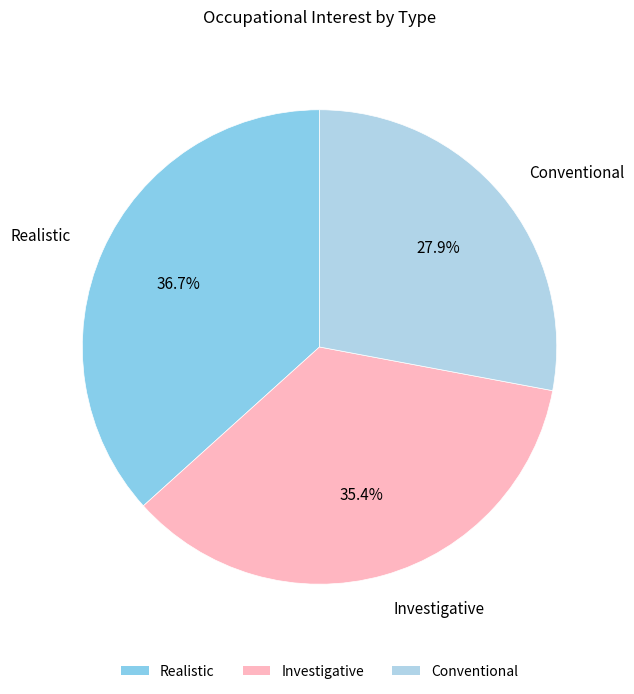

To the nearest percent, what portion does Realistic represent?

37%